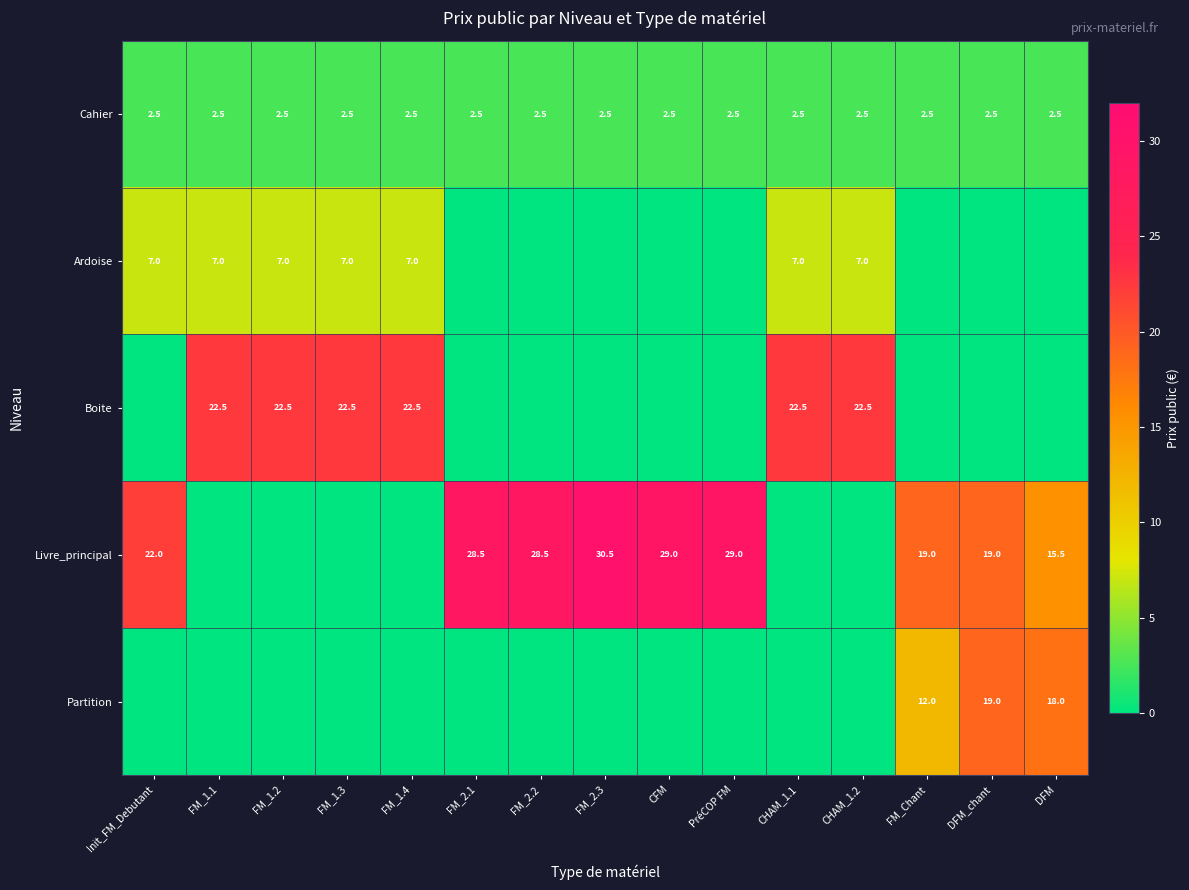

The value of Cahier at FM_1.1 is 0.9. True or false?

False